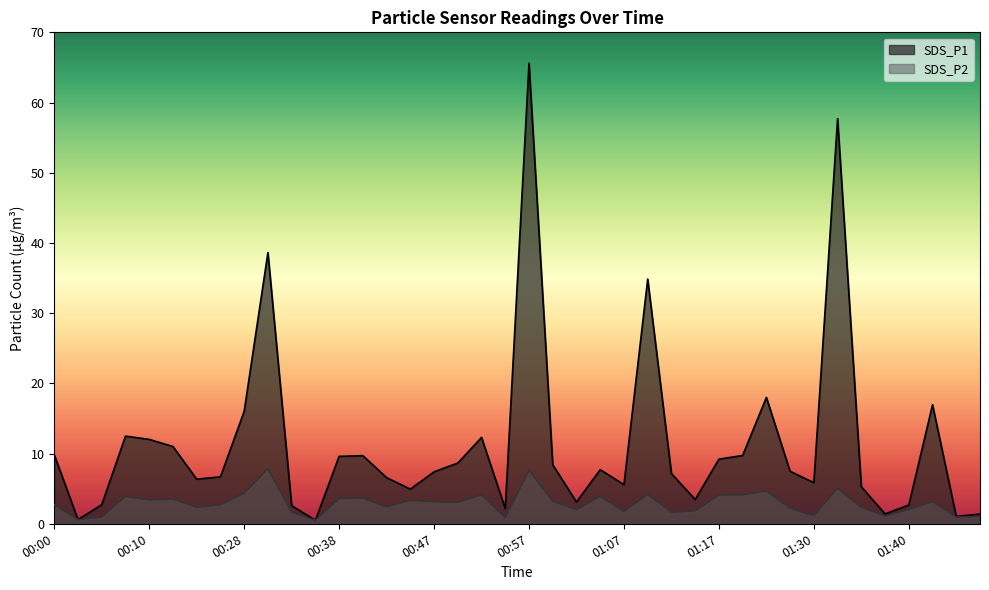

True or false: SDS_P1 and SDS_P2 cross at least once.

False